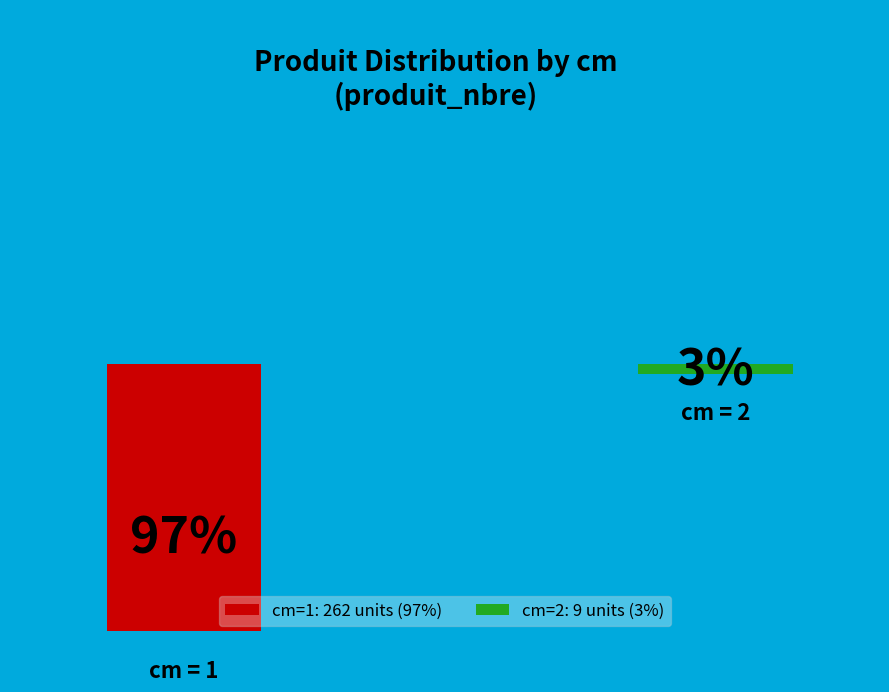

How many segments does this pie chart have?

2